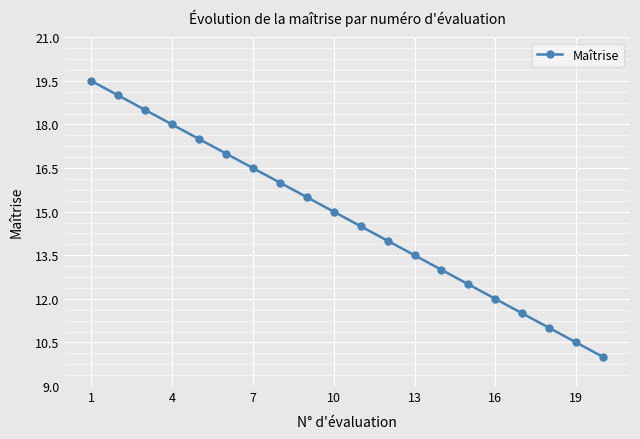

What is the difference between the maximum and minimum values?

9.5